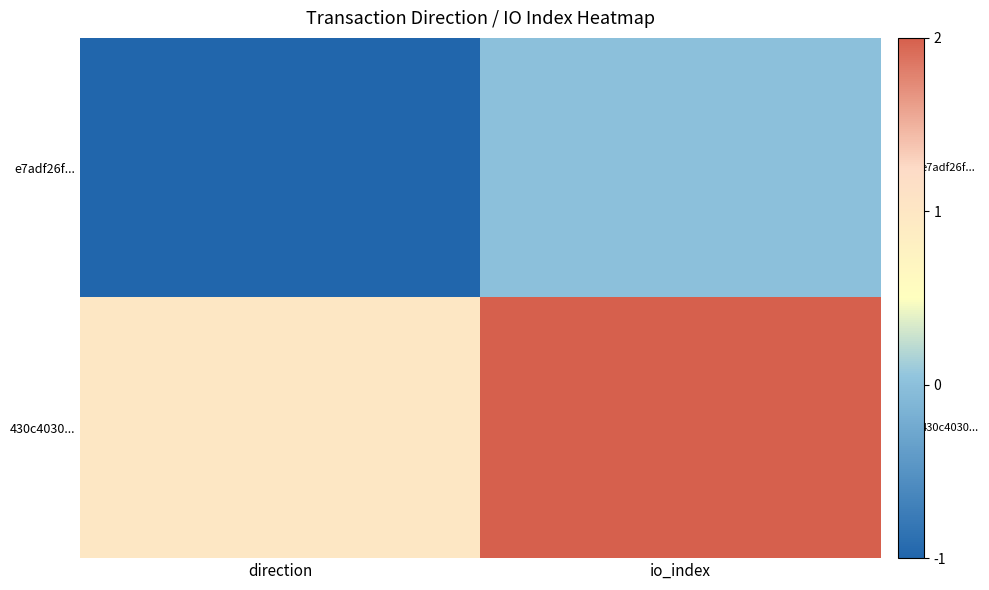

List the series in order of their peak value, lowest first.

e7adf26f..., 430c4030...